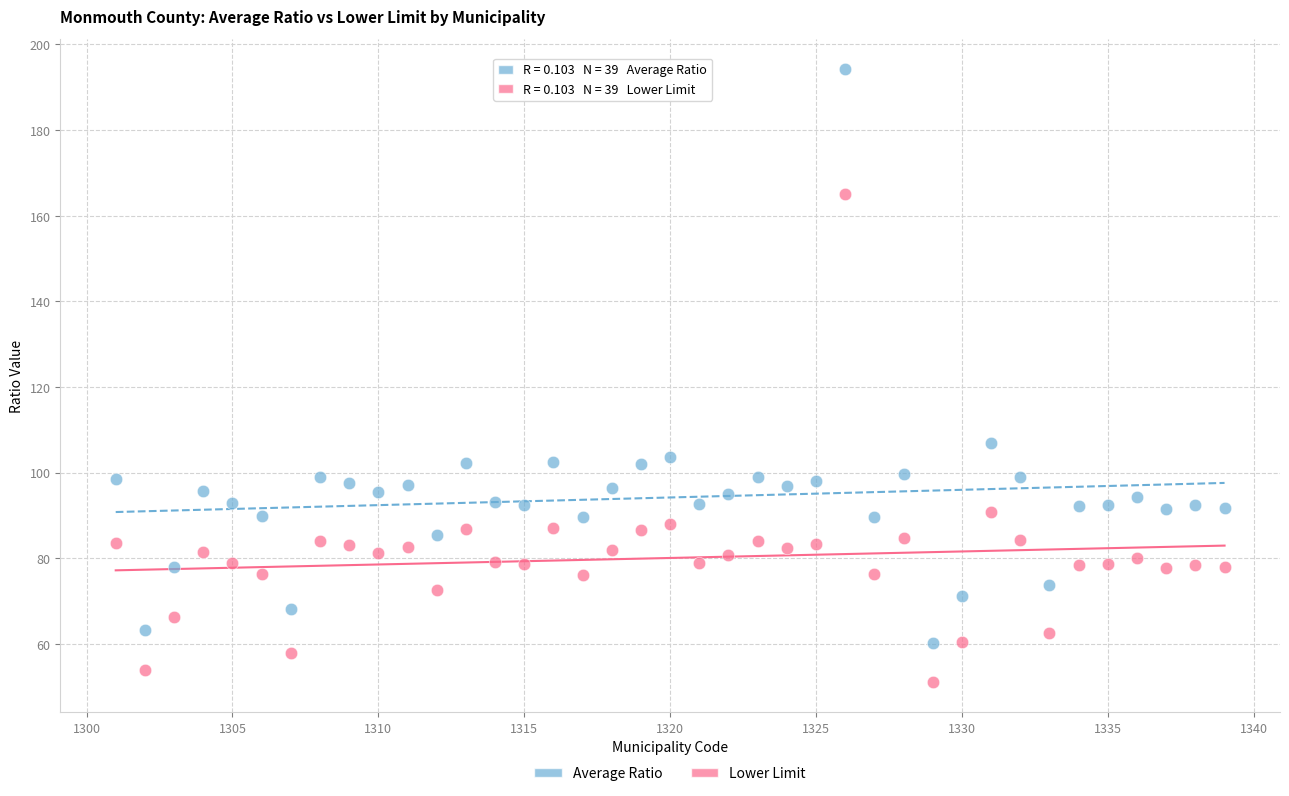

Which series contains the highest Y value?

Average Ratio